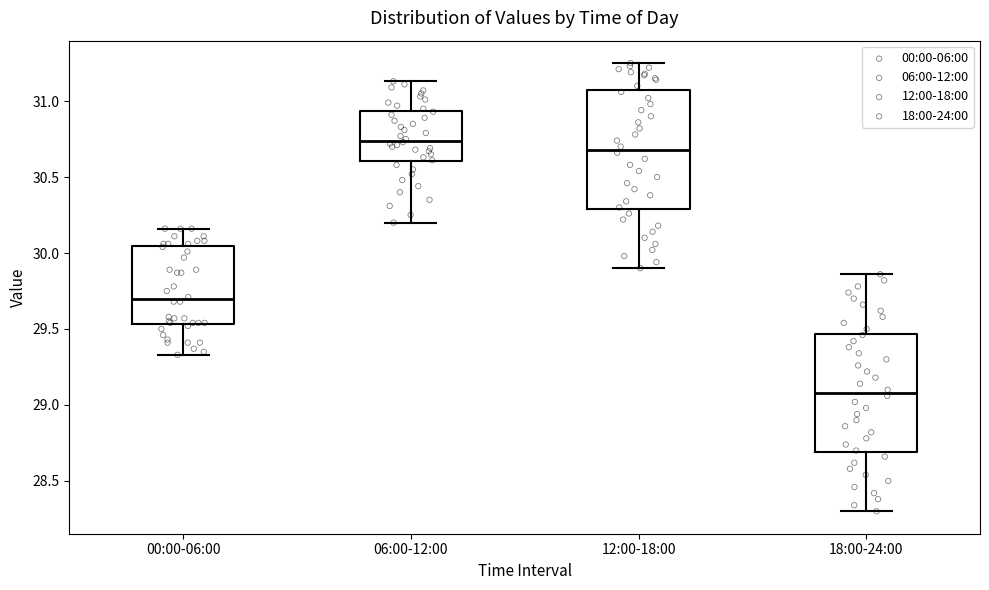

Reading left to right, read every box against the y-axis: the position of its median line, the range the box covers, and the ends of its whiskers. The values are not printed on the chart, so give them approximately, as read against the axis.

00:00-06:00: median 29.70, box 29.55 to 30.05, whiskers 29.35 to 30.15
06:00-12:00: median 30.75, box 30.60 to 30.95, whiskers 30.20 to 31.15
12:00-18:00: median 30.70, box 30.30 to 31.05, whiskers 29.90 to 31.25
18:00-24:00: median 29.10, box 28.70 to 29.45, whiskers 28.30 to 29.85